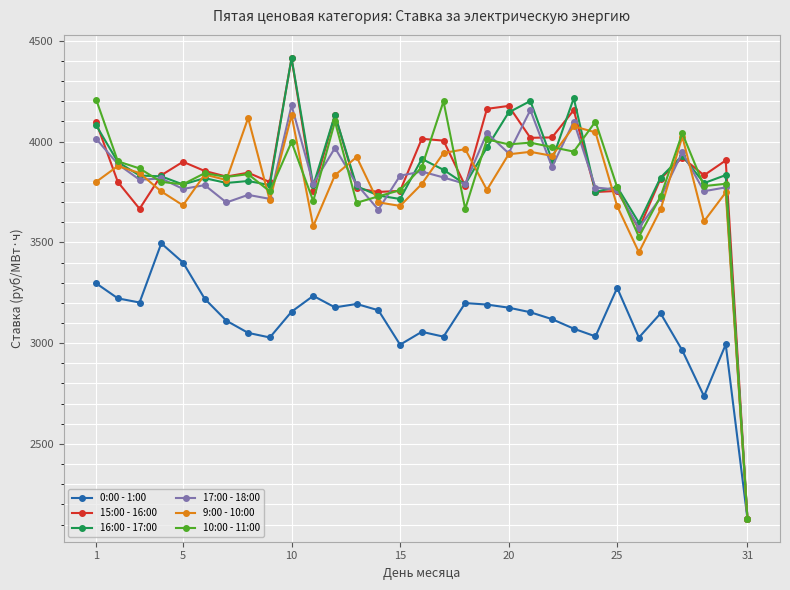

Is this an area chart (filled region under the line)?

No